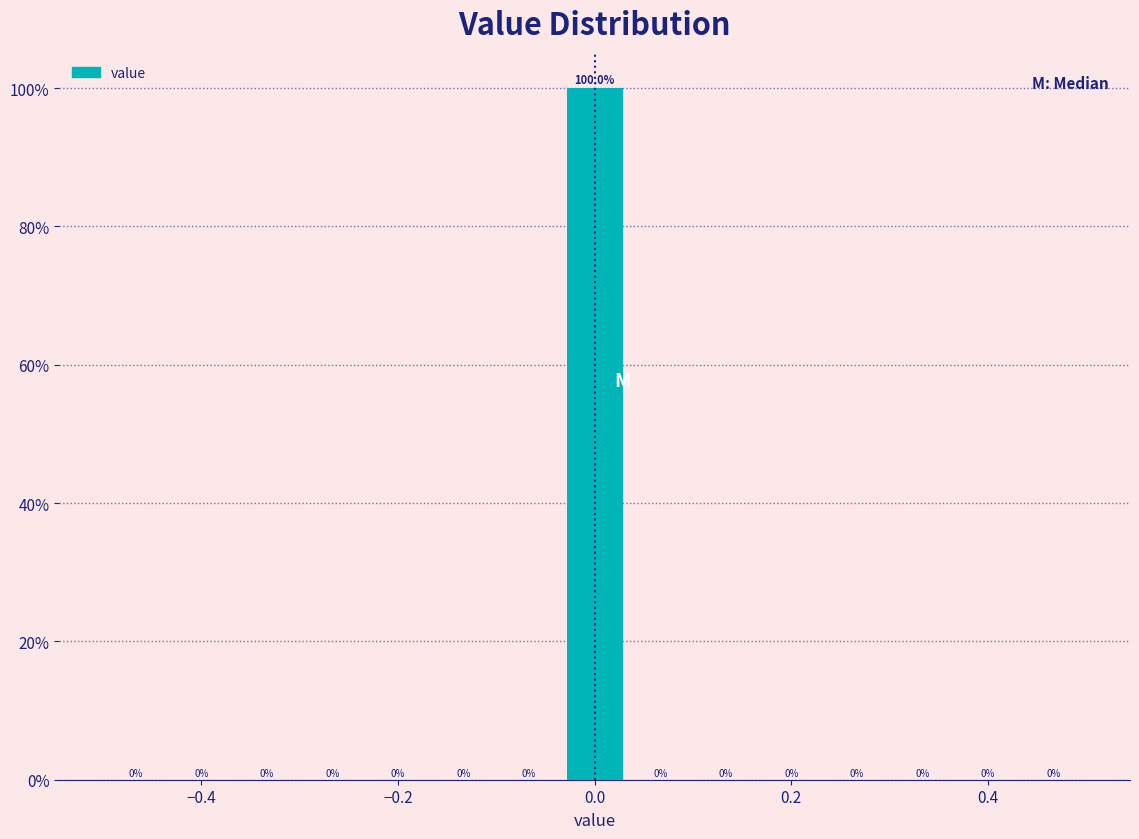

Read against the x-axis, roughly where is the centre of the tallest bar?

0.00